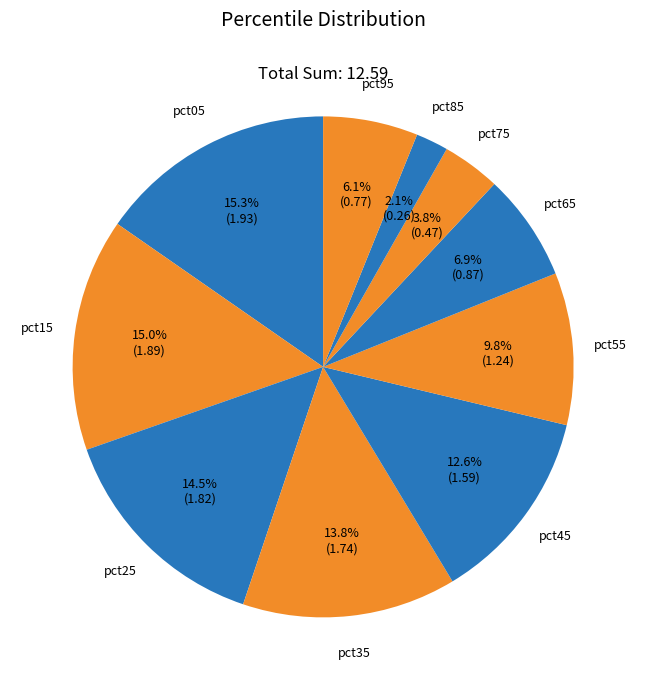

How many segments does this pie chart have?

10